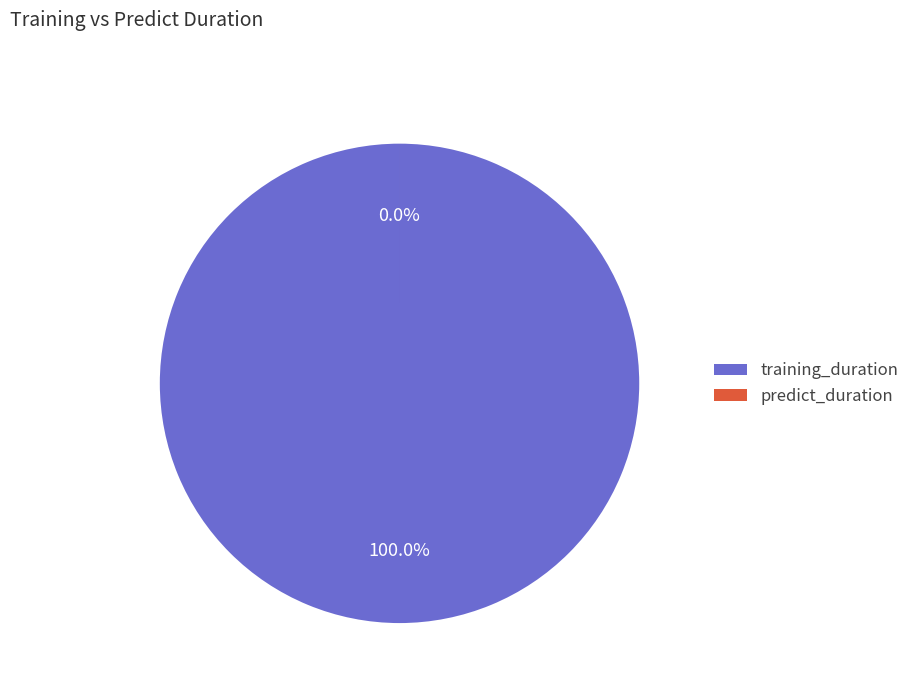

To the nearest percent, what is the difference between the predict_duration and training_duration slice percentages?

100%